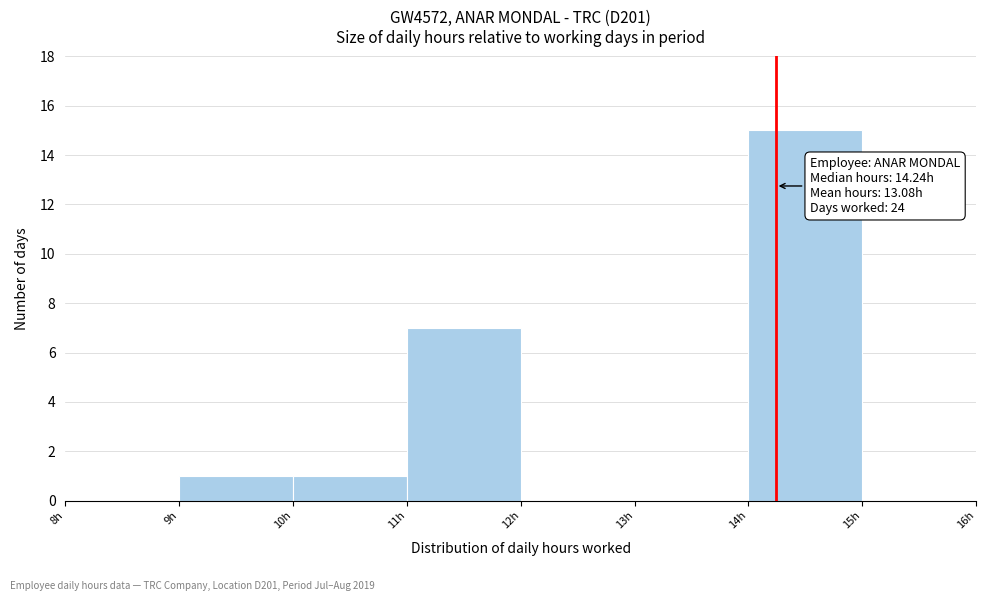

Which range on the x-axis has the tallest bar?

14 to 15